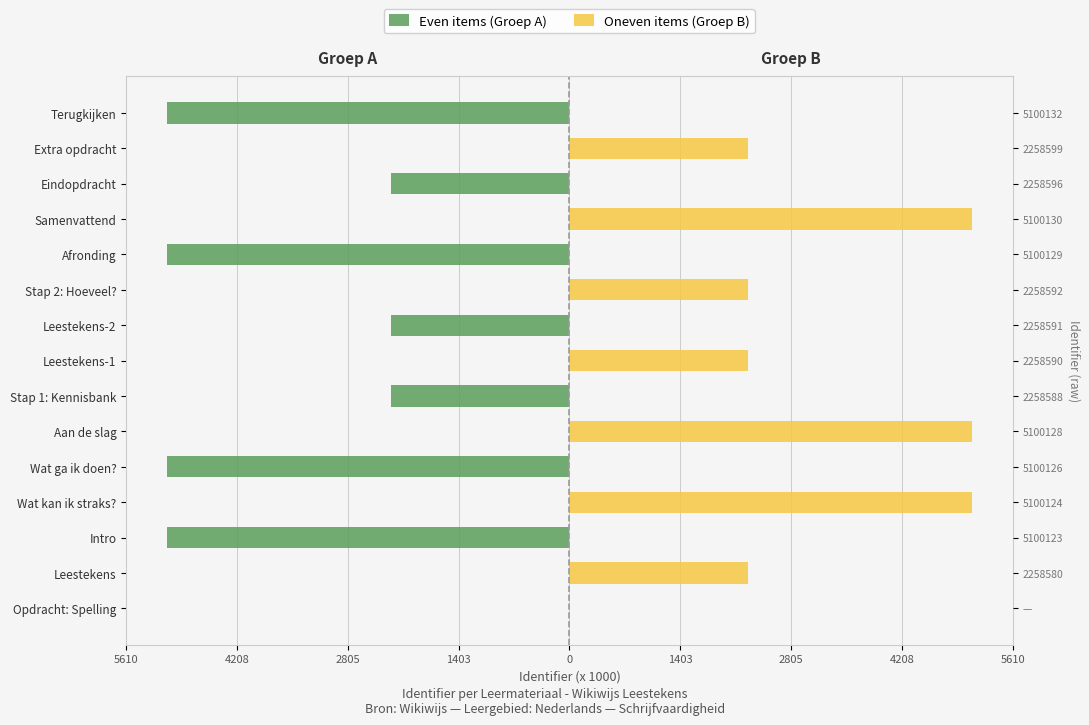

What is the average value of the Even items (Groep A) series?

-1811.8